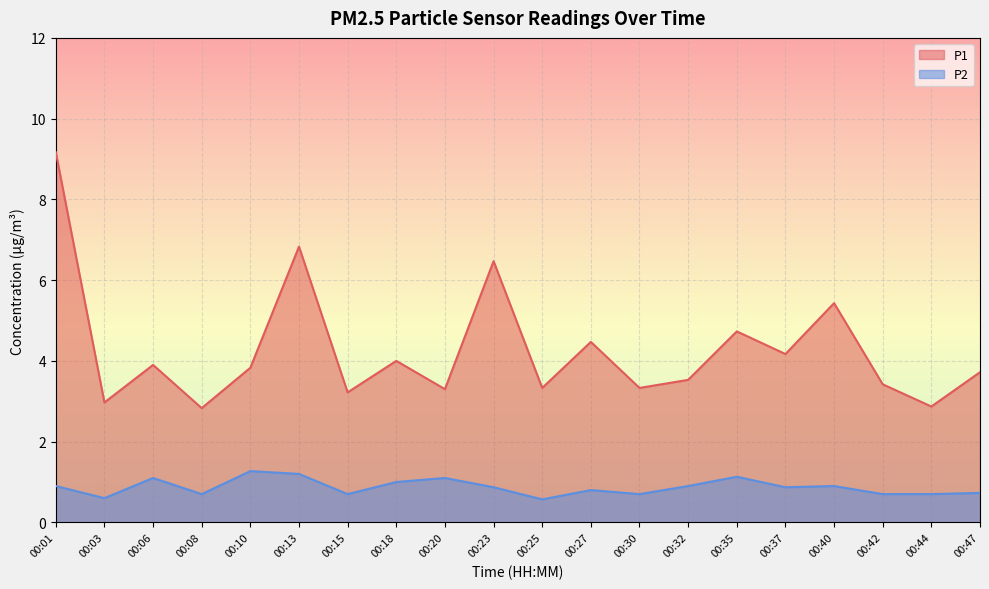

True or false: P1 has a value of 4.0 at 00:18.

True